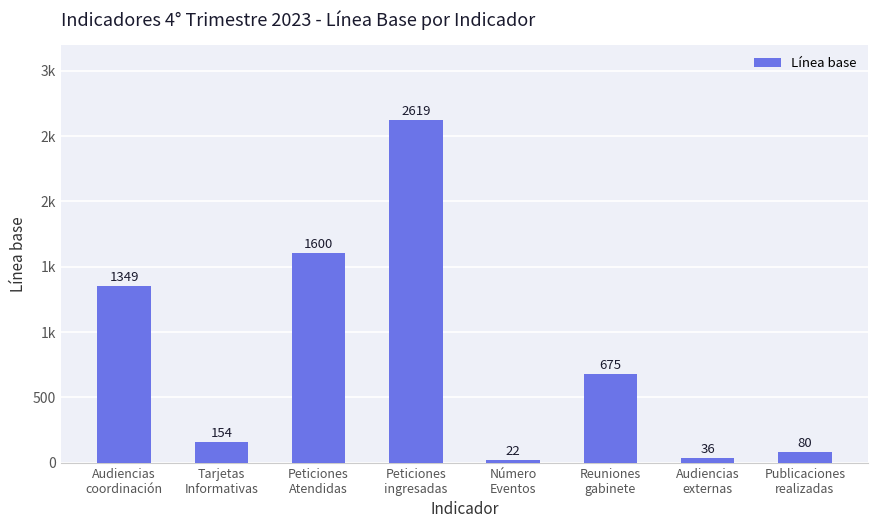

What is the average value?

817